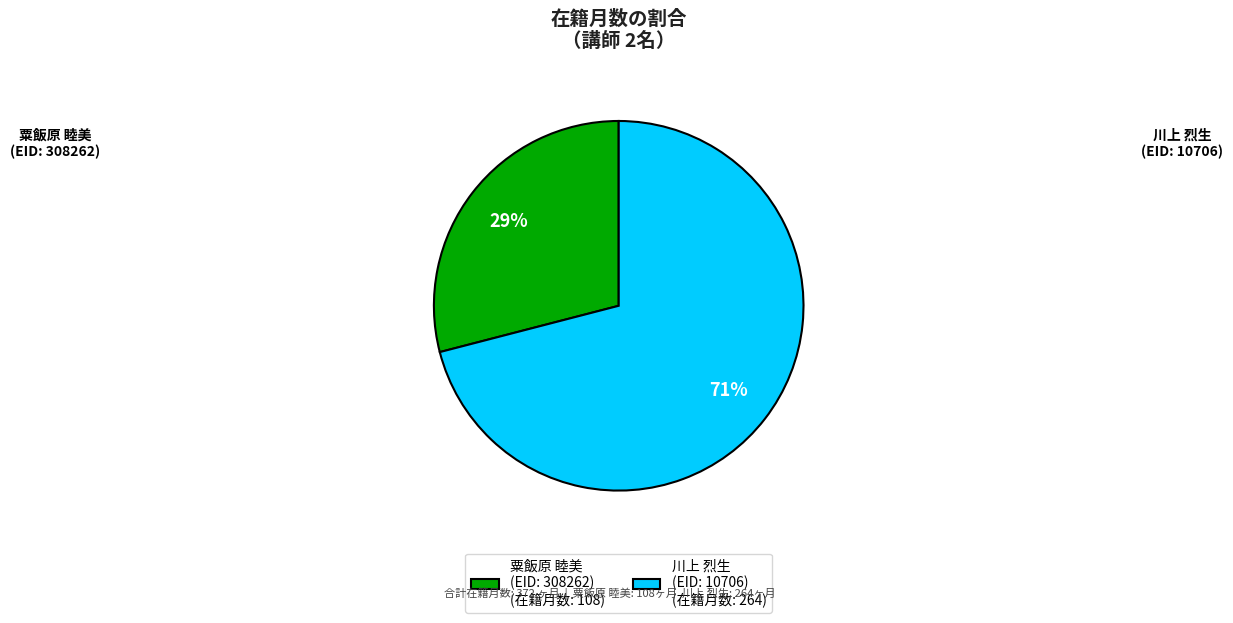

Which has a higher value, 川上 烈生 (EID: 10706) (在籍月数: 264) or 粟飯原 睦美 (EID: 308262) (在籍月数: 108)?

川上 烈生 (EID: 10706) (在籍月数: 264)